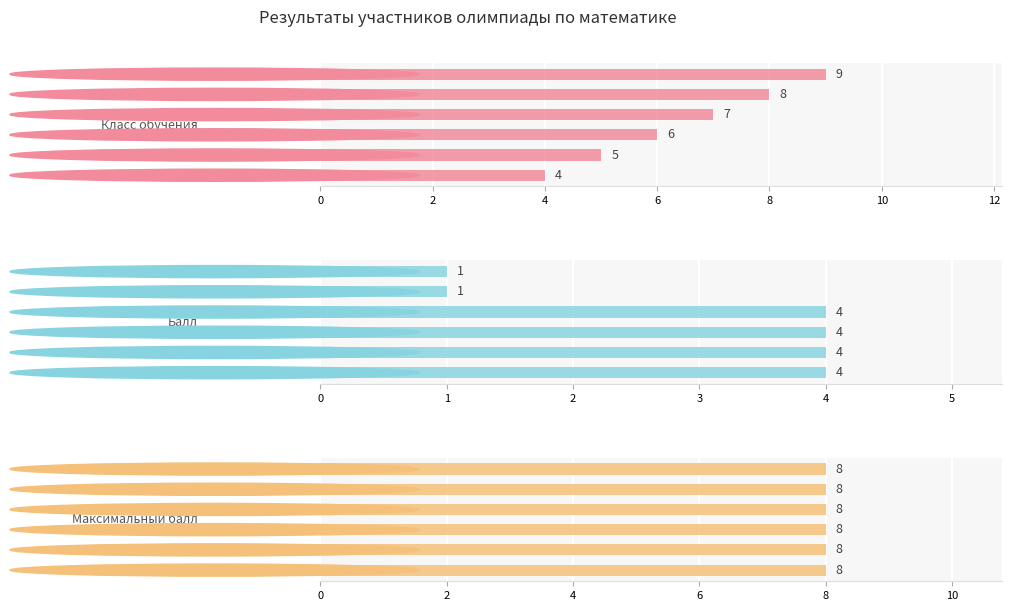

At which category is the sum across all series the highest?

6